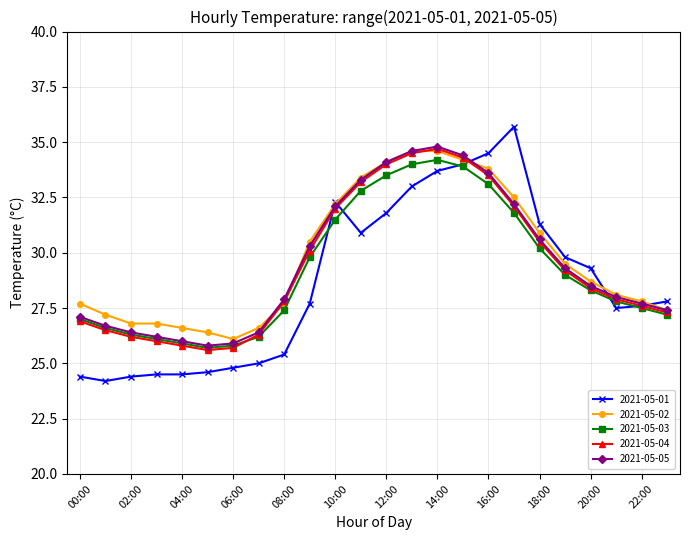

How many series are shown in this chart?

5